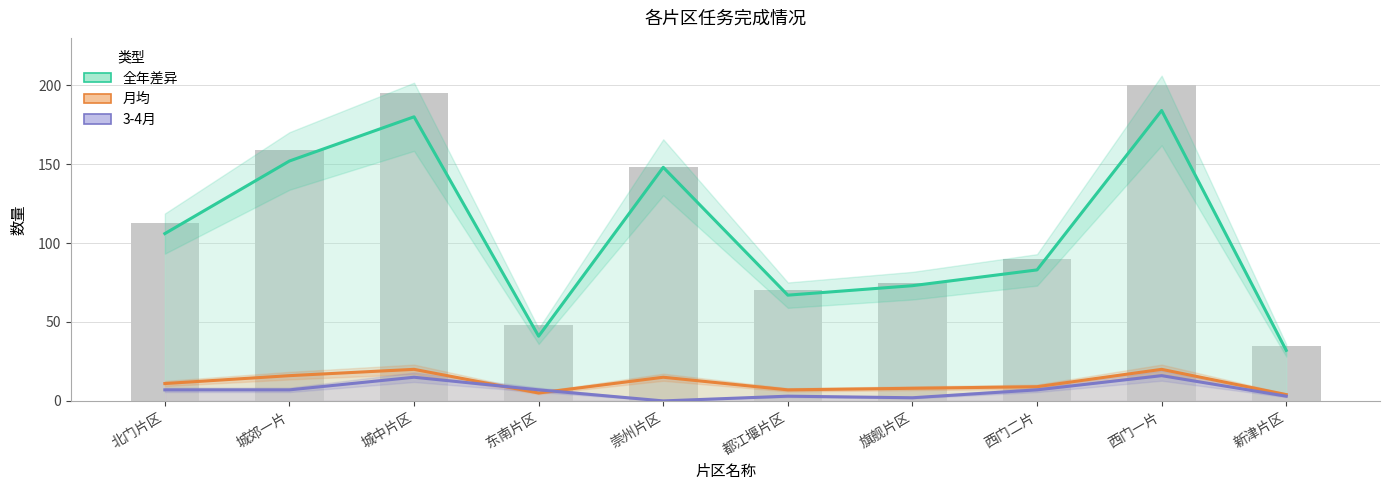

Is it true that 月均 equals 20 at 城中片区?

True